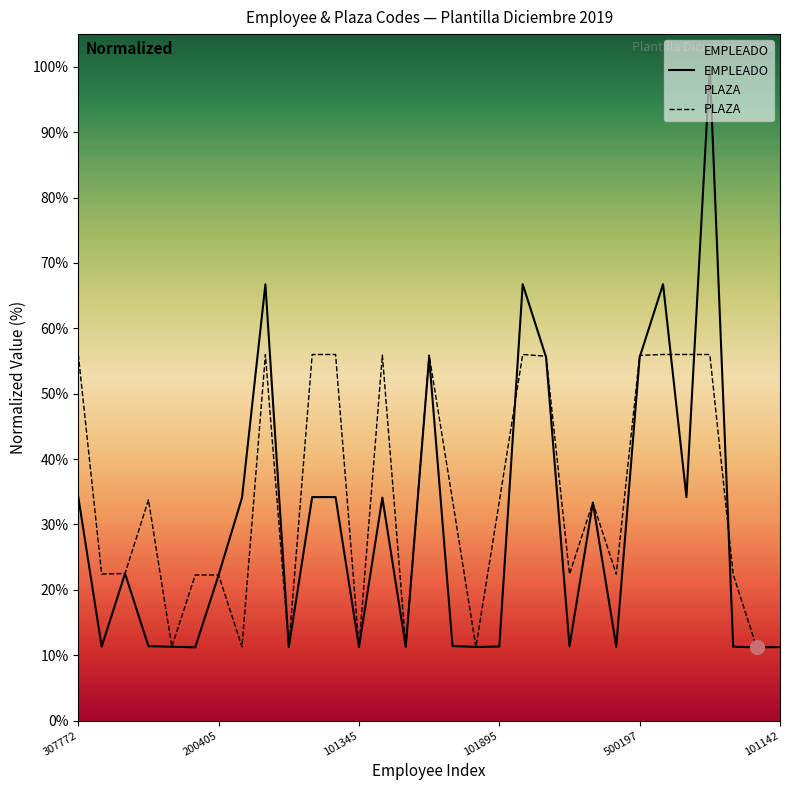

Reading right to left, extract all data points from this chart.

EMPLEADO: 11.2	11.2	11.3	100.0	34.2	66.7	55.6	11.3	33.3	11.4	55.6	66.7	11.3	11.3	11.4	55.6	11.3	34.1	11.3	34.2	34.2	11.2	66.7	34.1	22.3	11.2	11.3	11.4	22.5	11.3	34.2
PLAZA: 11.2	11.2	22.3	56.0	56.0	56.0	55.9	22.4	33.3	22.4	55.7	56.0	33.5	11.3	33.7	55.9	11.3	55.9	11.3	56.0	56.0	11.2	56.0	11.3	22.3	22.3	11.3	33.8	22.5	22.4	56.0